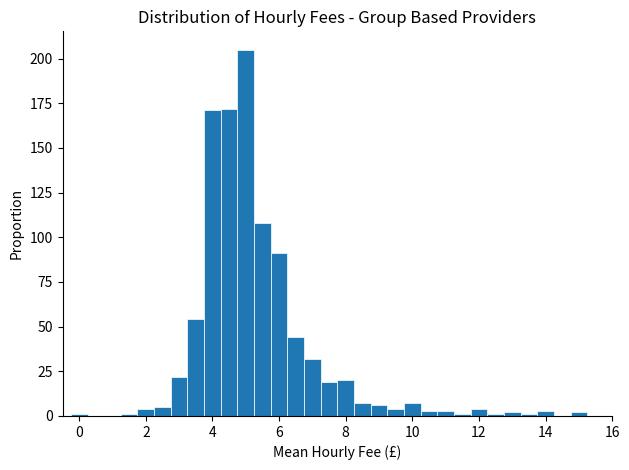

Around what value on the x-axis is the tallest bar? Give the approximate position of its centre, as read against the axis.

5.0